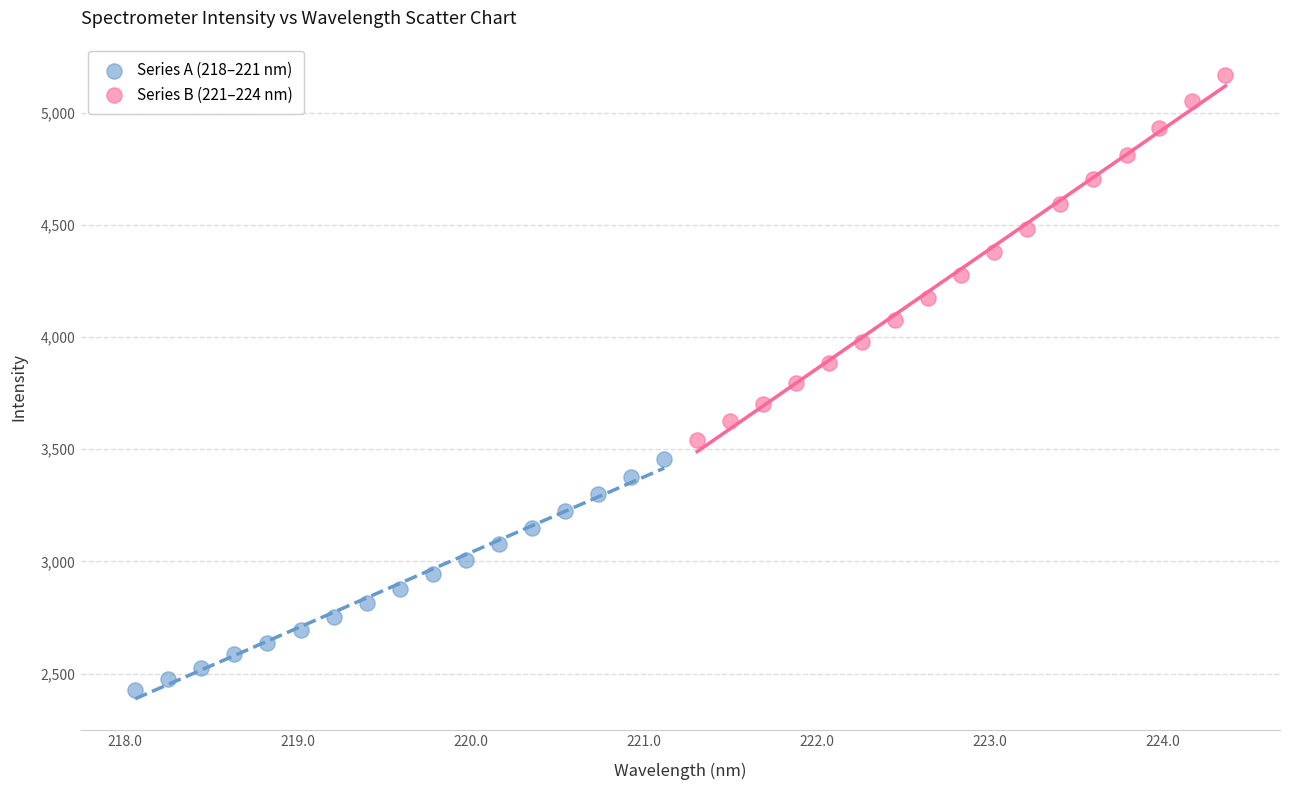

What are all the series names shown in the legend?

Series A (218–221 nm), Series B (221–224 nm)